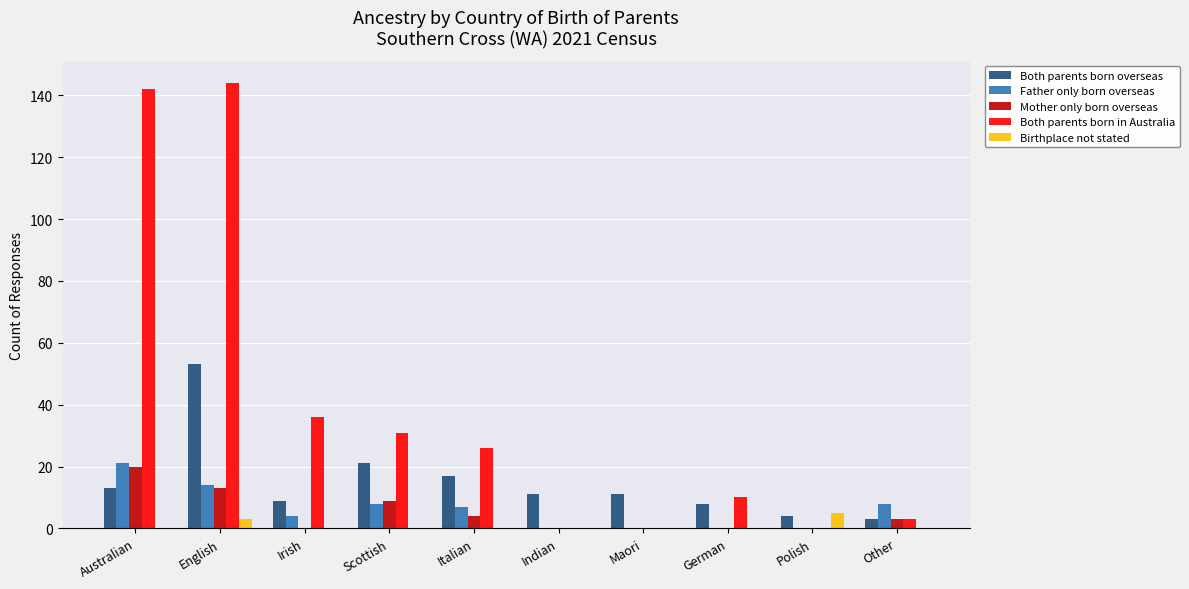

Reading right to left, extract all data points from this chart.

Both parents born overseas: 3	4	8	11	11	17	21	9	53	13
Father only born overseas: 8	0	0	0	0	7	8	4	14	21
Mother only born overseas: 3	0	0	0	0	4	9	0	13	20
Both parents born in Australia: 3	0	10	0	0	26	31	36	144	142
Birthplace not stated: 0	5	0	0	0	0	0	0	3	0